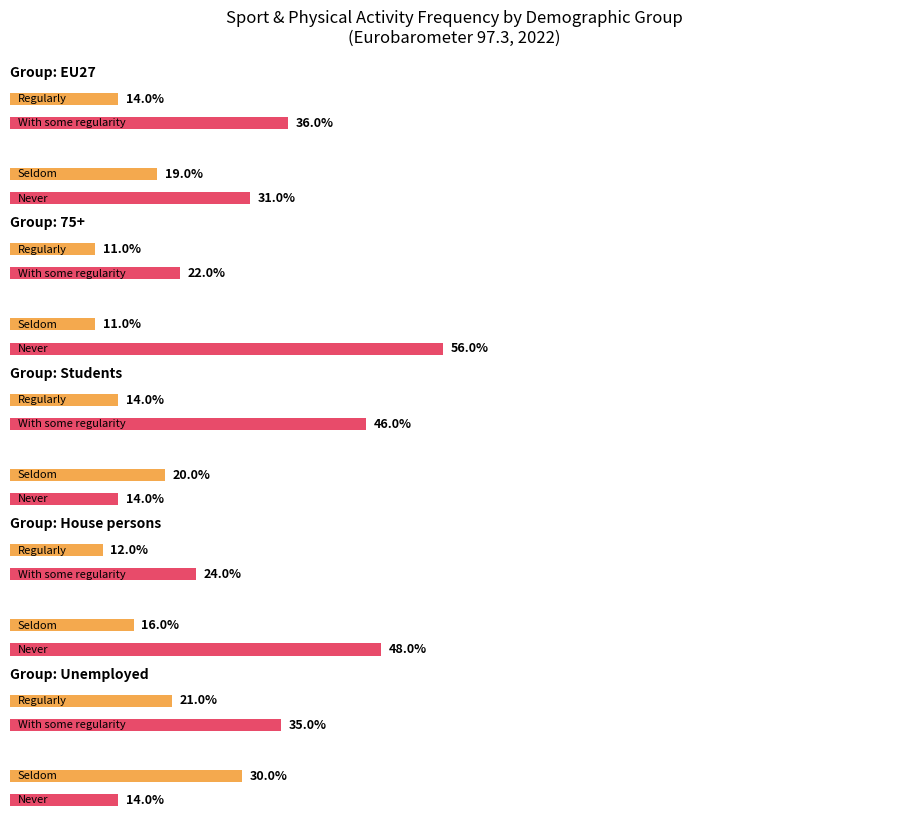

Count the number of categories in the chart.

5